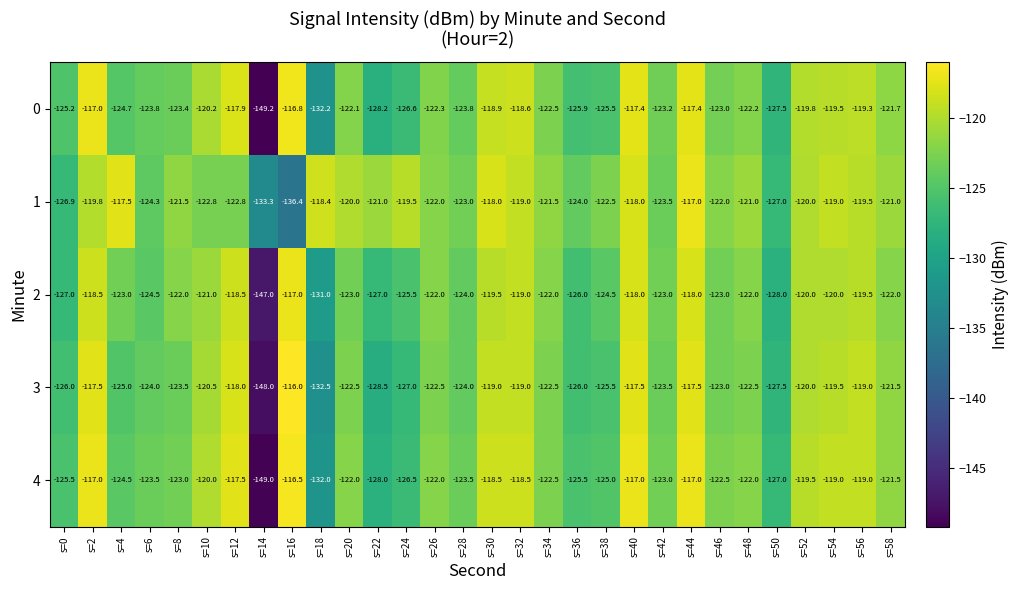

The value of 2 at s=18 is -131.0. True or false?

True